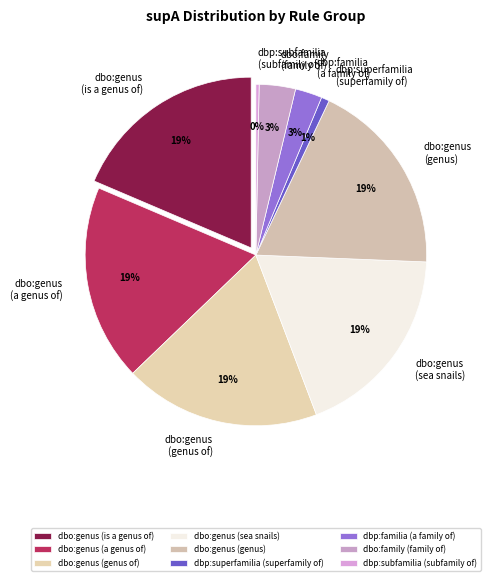

Rank the categories by value from lowest to highest.

dbp:subfamilia (subfamily of), dbp:superfamilia (superfamily of), dbp:familia (a family of), dbo:family (family of), dbo:genus (is a genus of), dbo:genus (a genus of), dbo:genus (genus of), dbo:genus (sea snails), dbo:genus (genus)